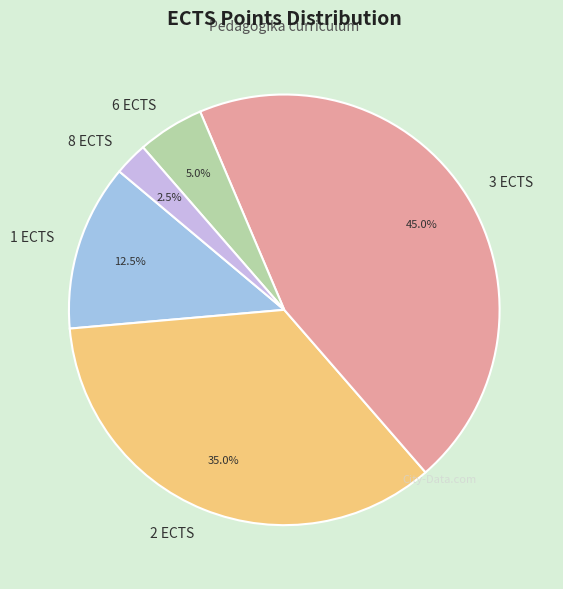

Count the number of slices in the pie.

5